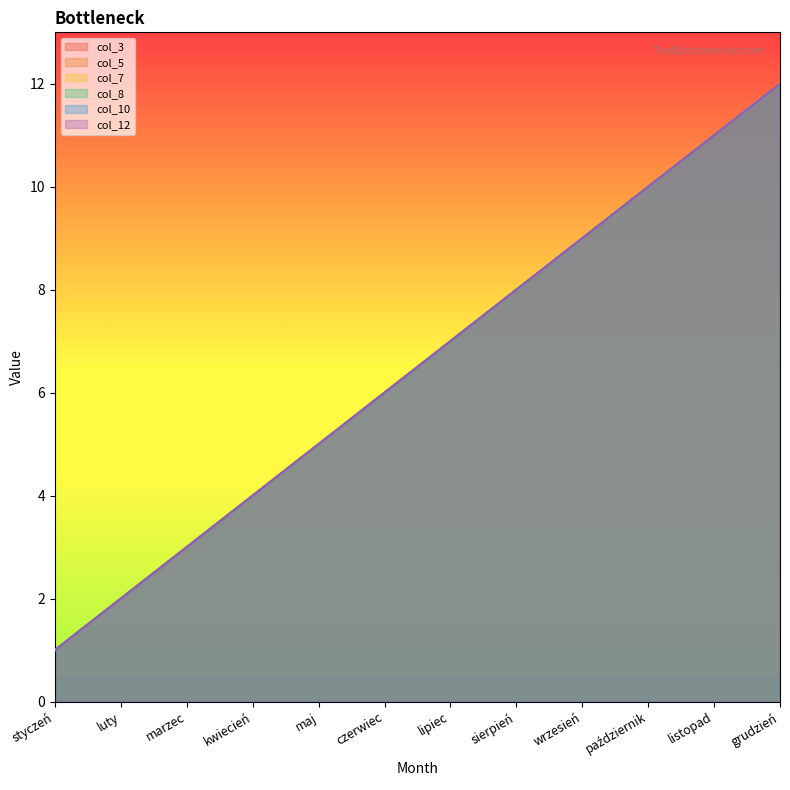

Which series has the widest spread of values?

col_3